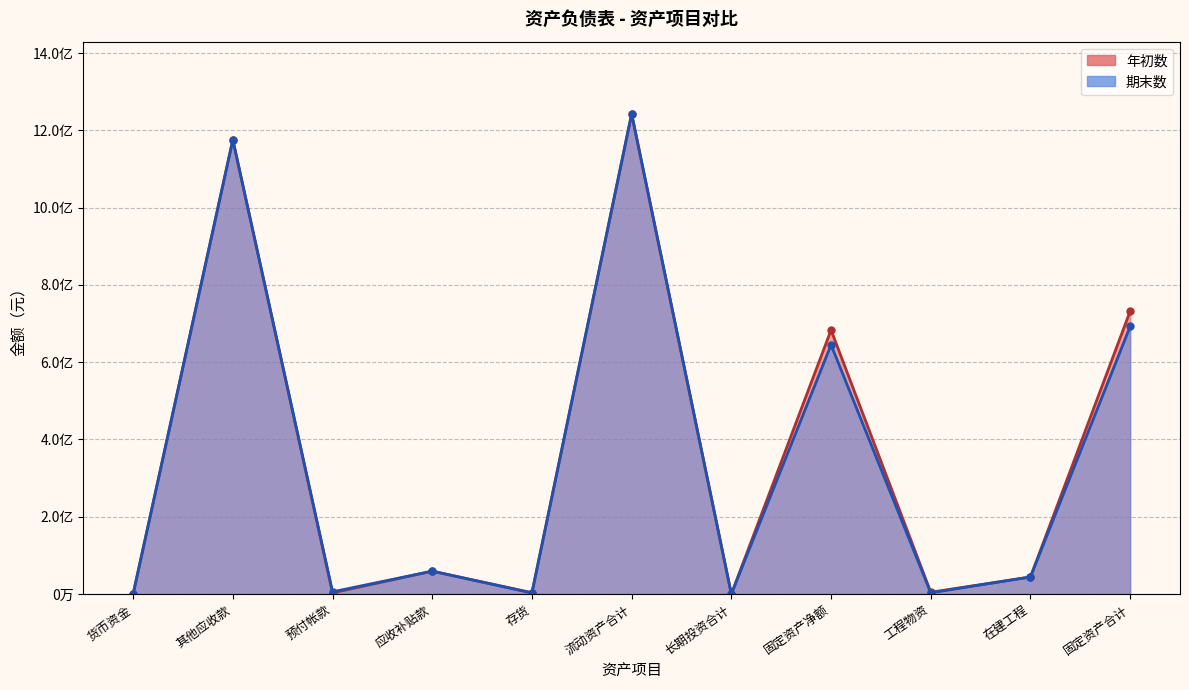

What is the average value of the 期末数 series?

351891327.7